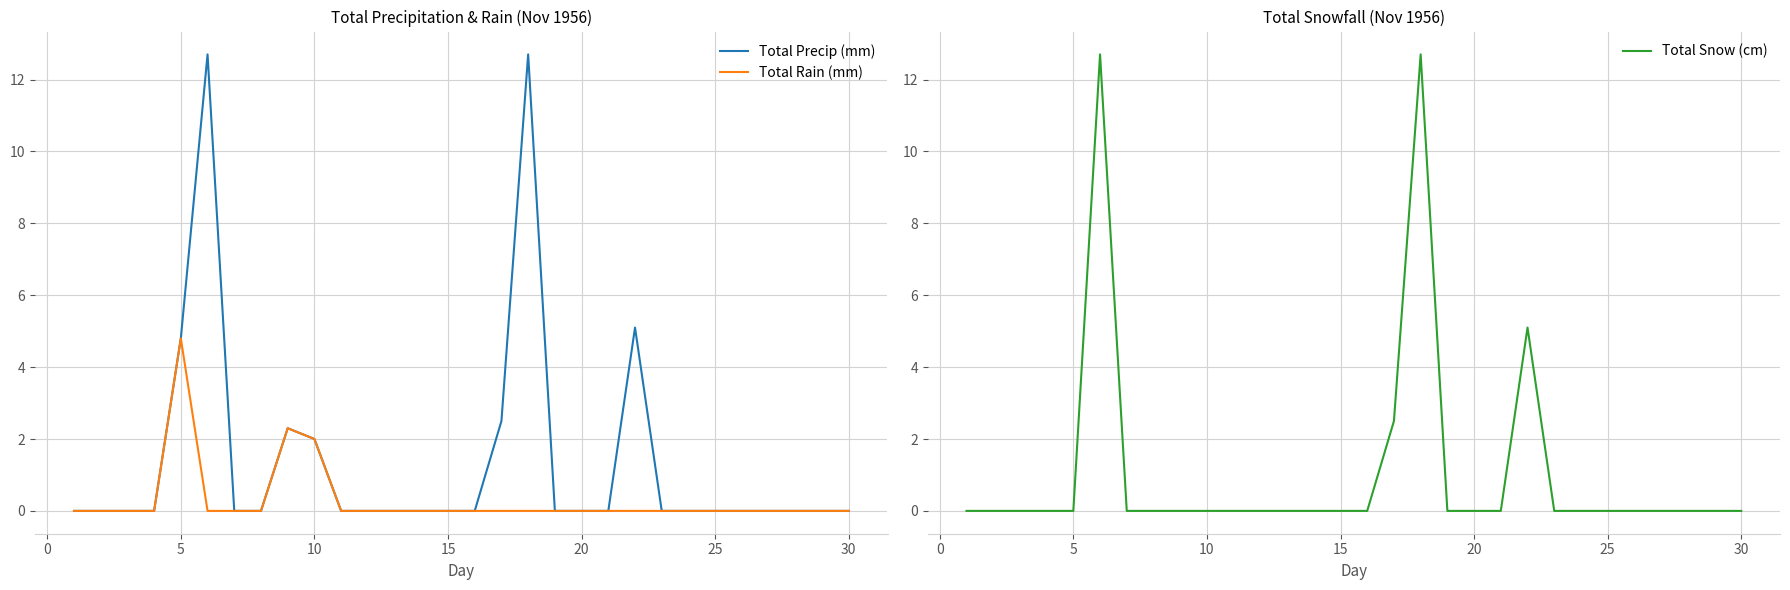

What is the greatest value displayed?

12.7